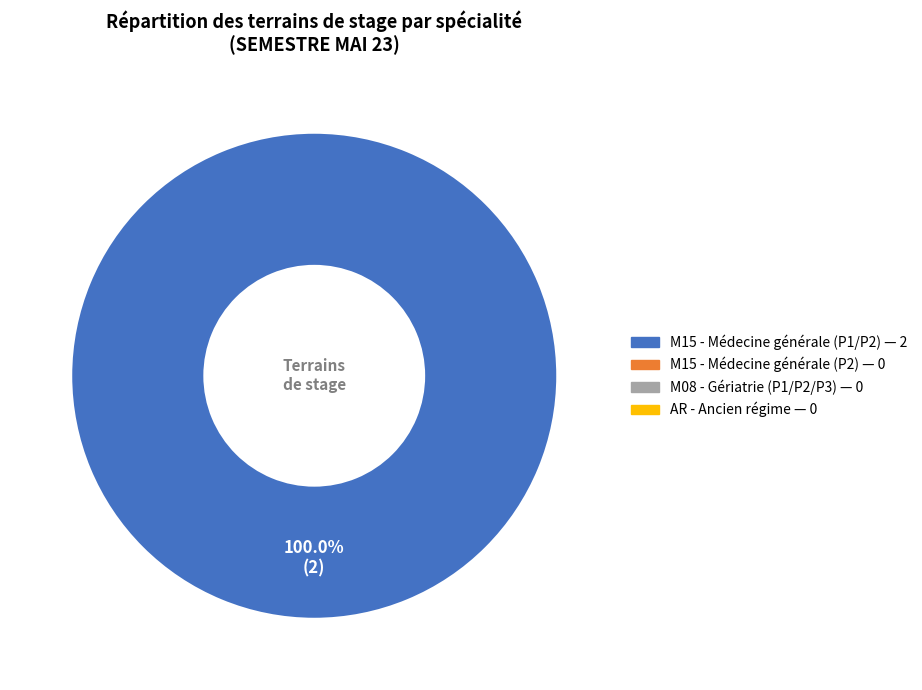

Is there a majority slice in this chart?

Yes